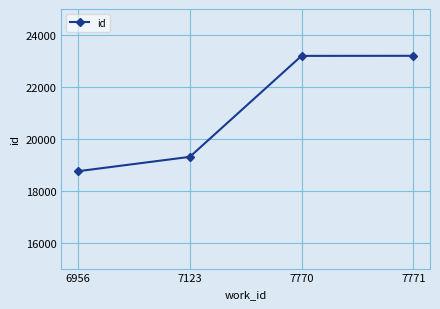

What is the difference between the values at 7771 and 7123?

3893